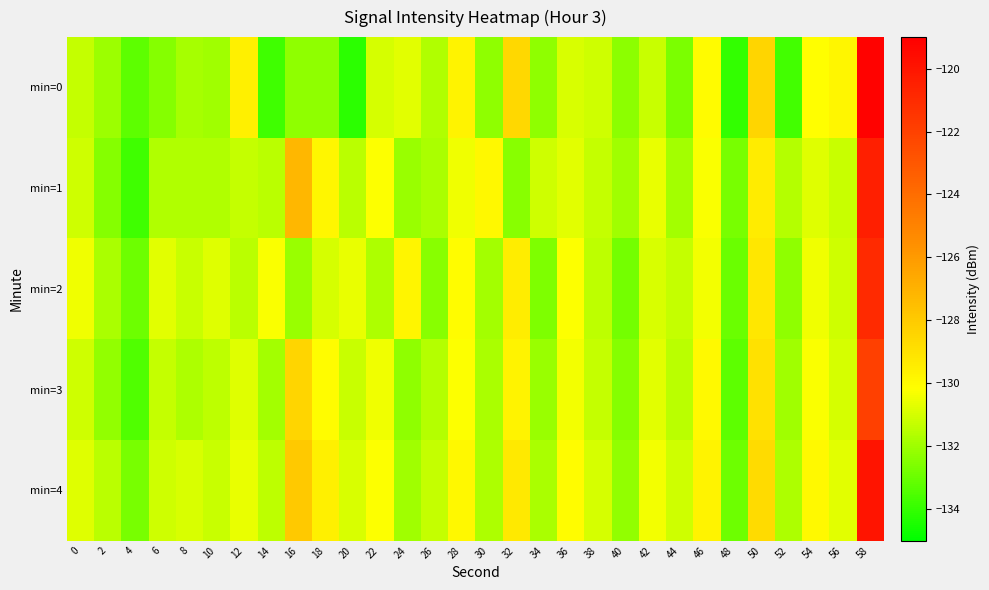

Rank the series by their maximum value, from highest to lowest.

min=0, min=4, min=1, min=2, min=3